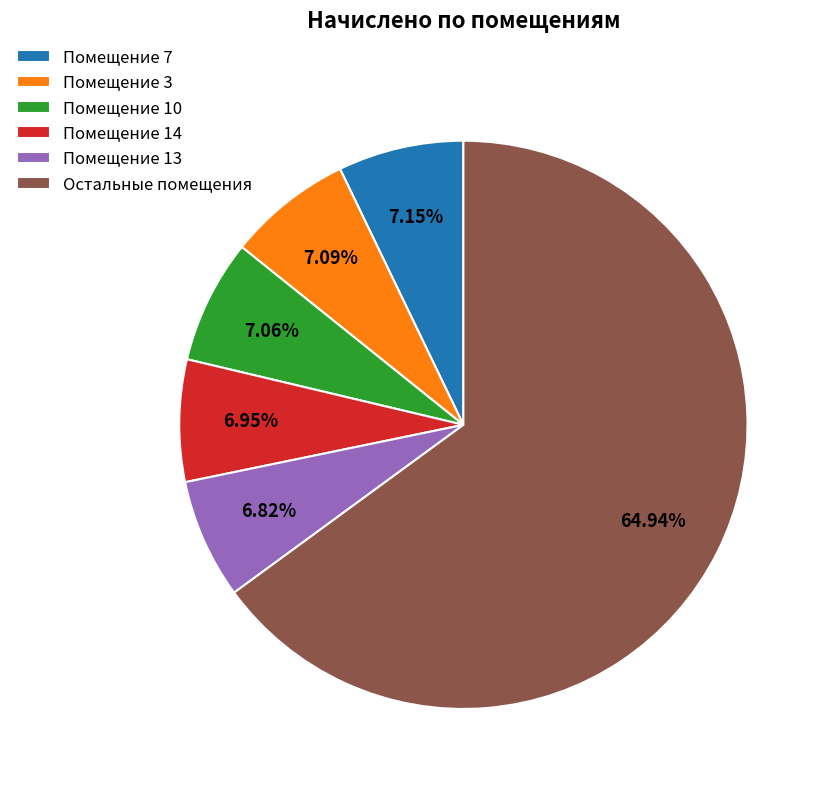

Which category has the biggest portion of the pie?

Остальные помещения